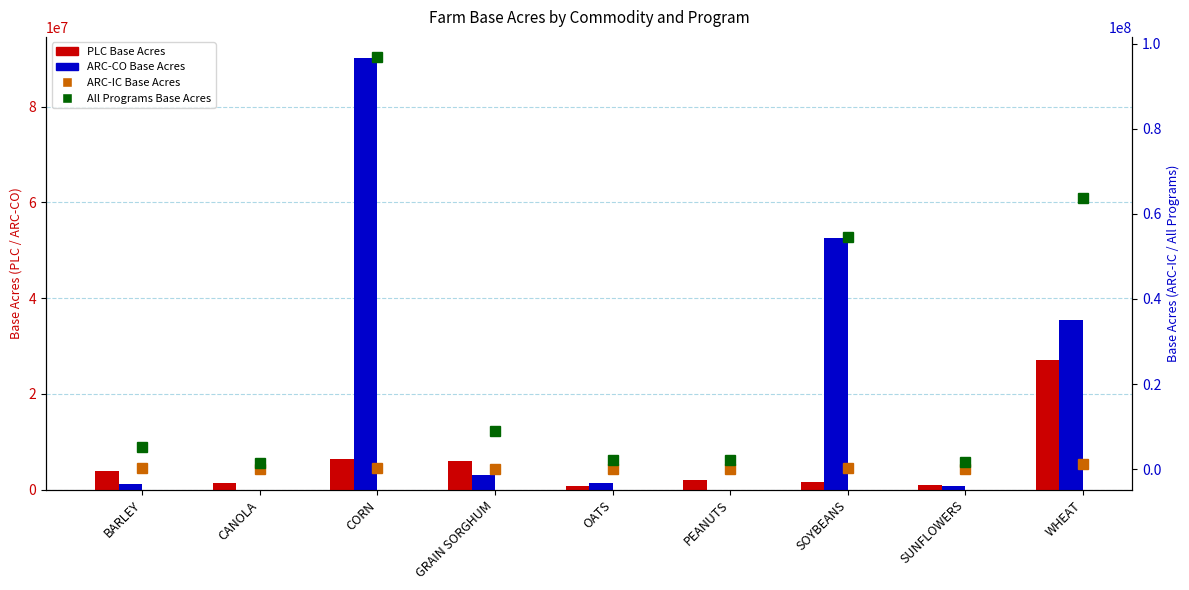

At which label does PLC Base Acres first exceed 2013443?

BARLEY